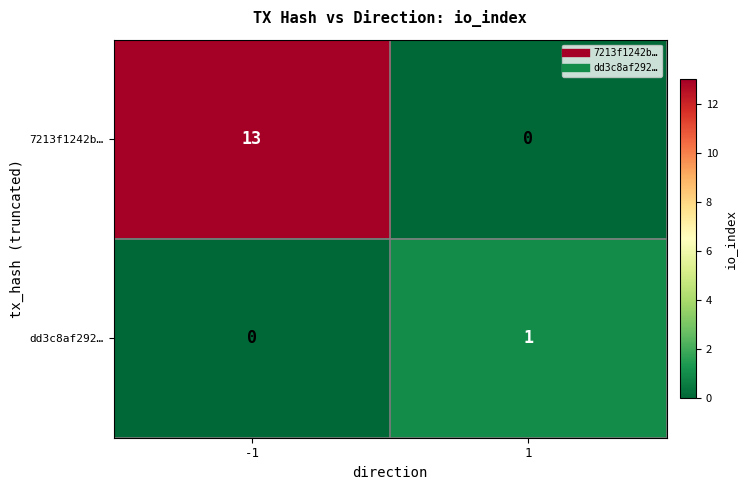

What is the sum of all 7213f1242b… values?

13